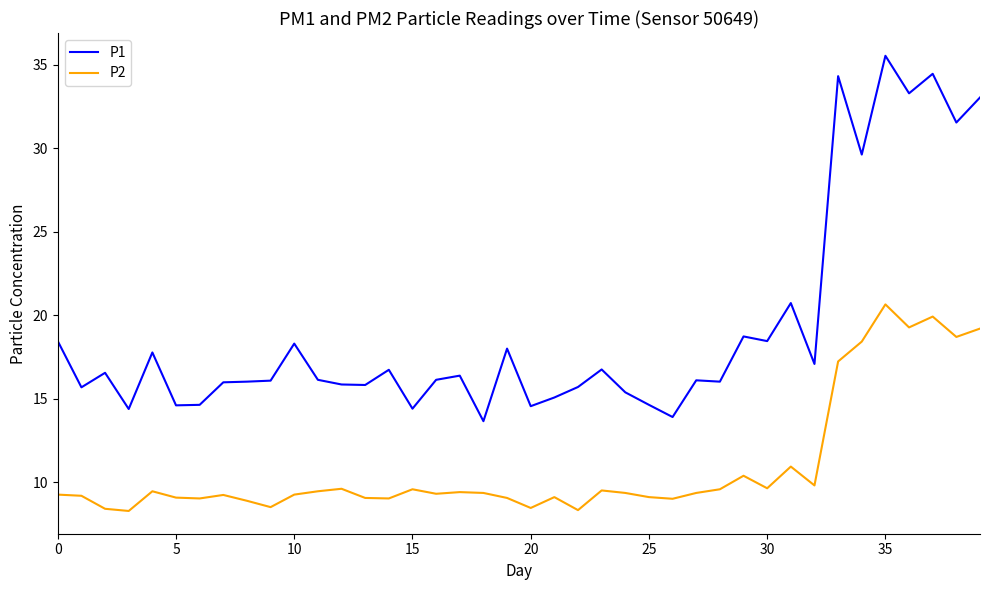

Which series has the largest total across all categories?

P1